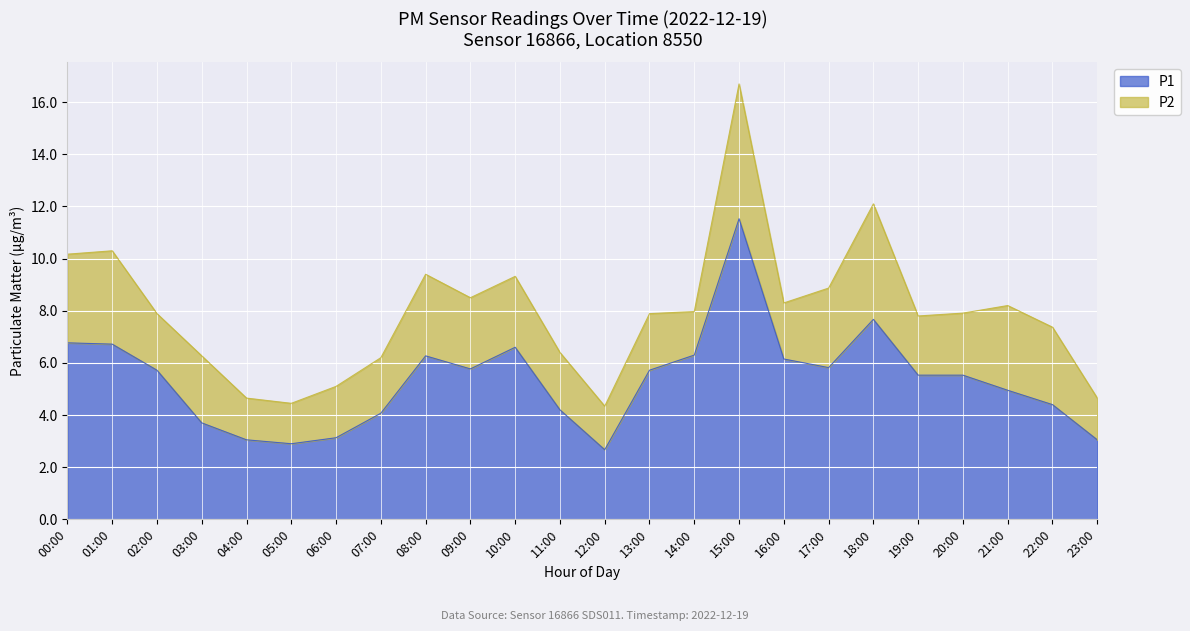

Reading right to left, extract all data points from this chart.

23:00=3.0	22:00=4.4	21:00=5.0	20:00=5.5	19:00=5.5	18:00=7.7	17:00=5.8	16:00=6.2	15:00=11.5	14:00=6.3	13:00=5.7	12:00=2.7	11:00=4.2	10:00=6.6	09:00=5.8	08:00=6.3	07:00=4.1	06:00=3.1	05:00=2.9	04:00=3.0	03:00=3.7	02:00=5.7	01:00=6.7	00:00=6.8